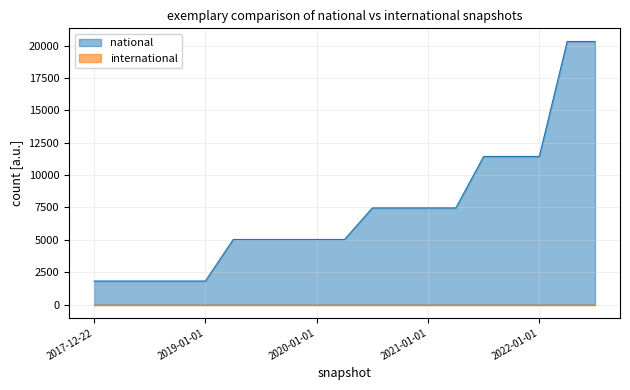

Which series has the largest range (max minus min)?

national